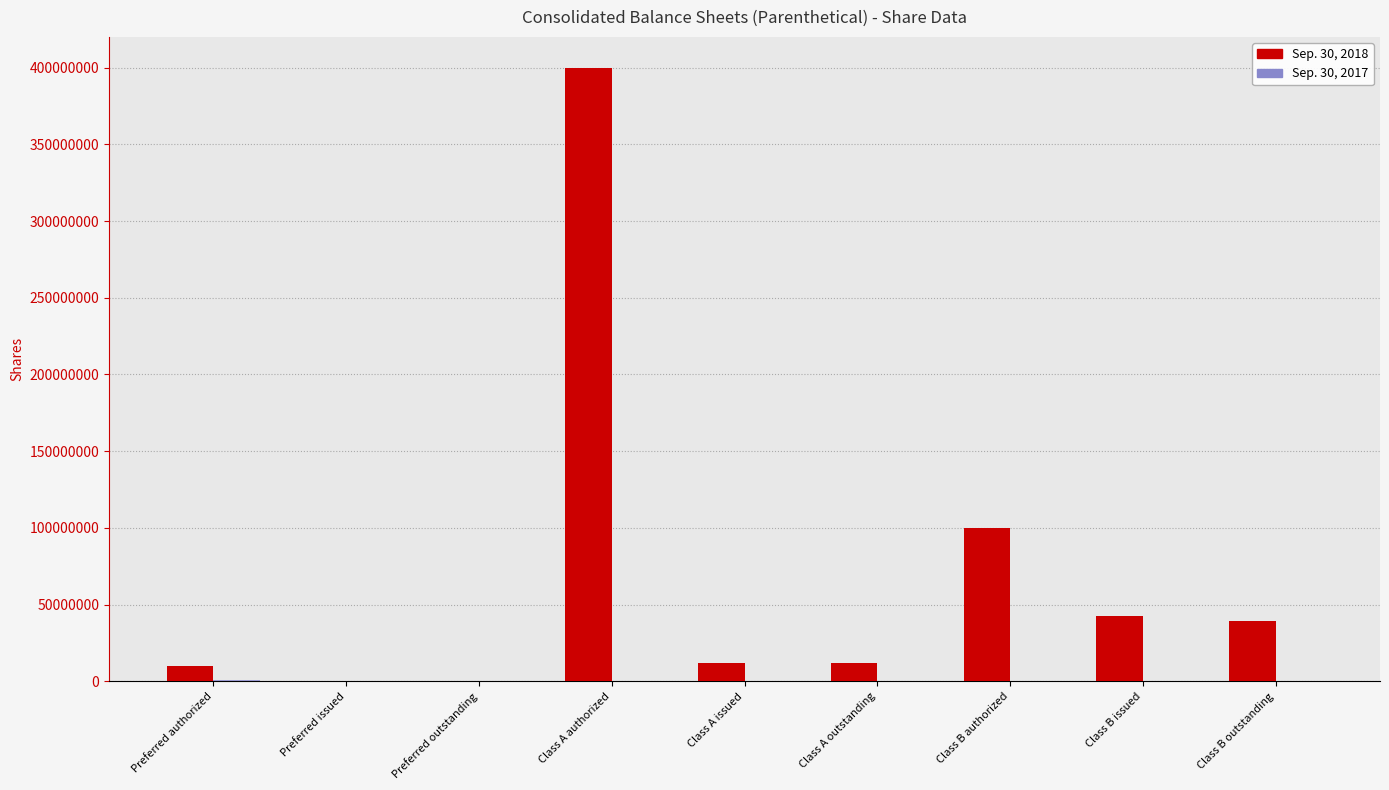

Which series has the largest total across all categories?

Sep. 30, 2018